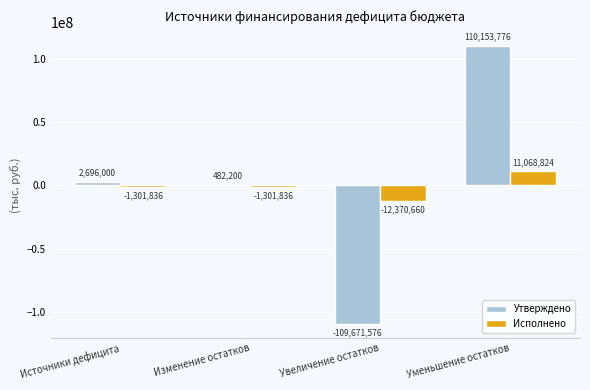

At which category is the sum across all series the highest?

Уменьшение остатков